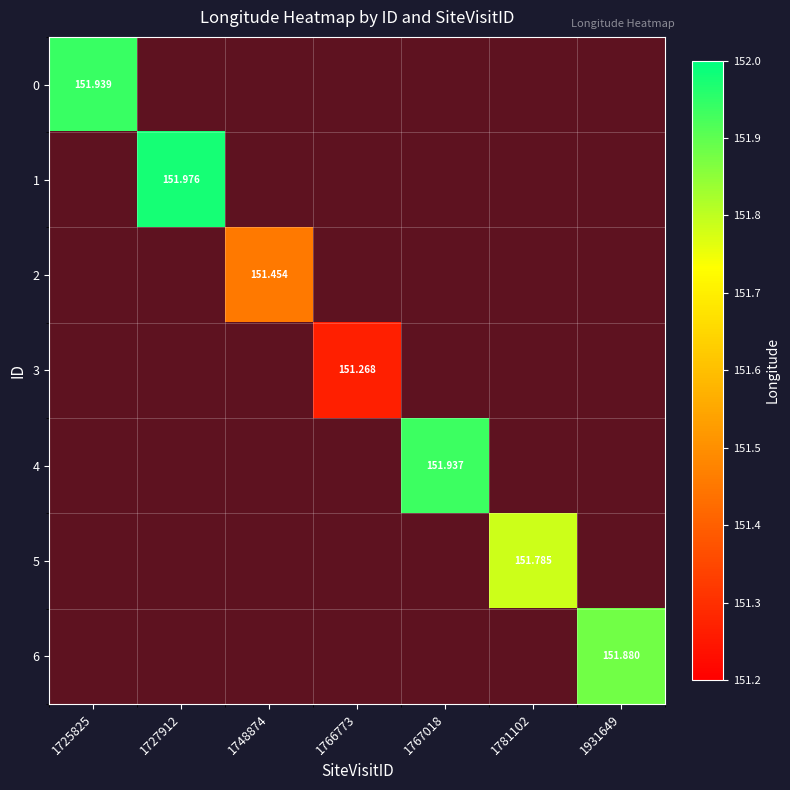

Count the number of data series in this chart.

7